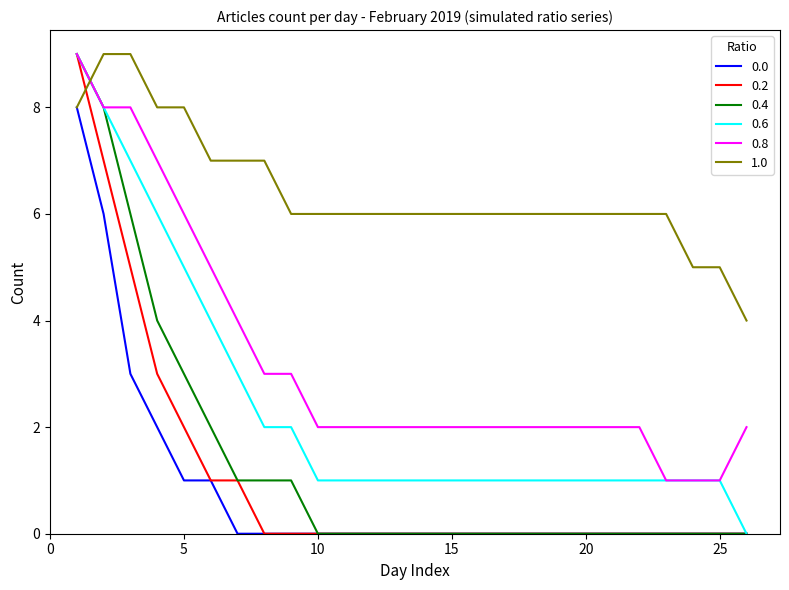

After their last crossing, which series has the higher values: 1.0 or 0.2?

1.0